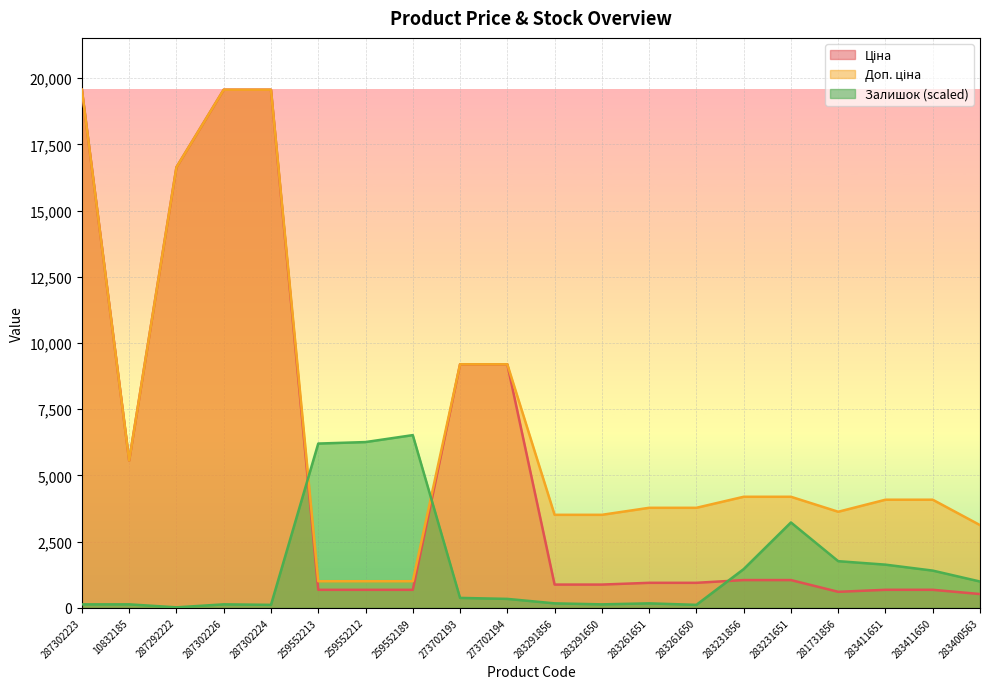

What is the difference between the highest and lowest values at 283261651?

3608.3